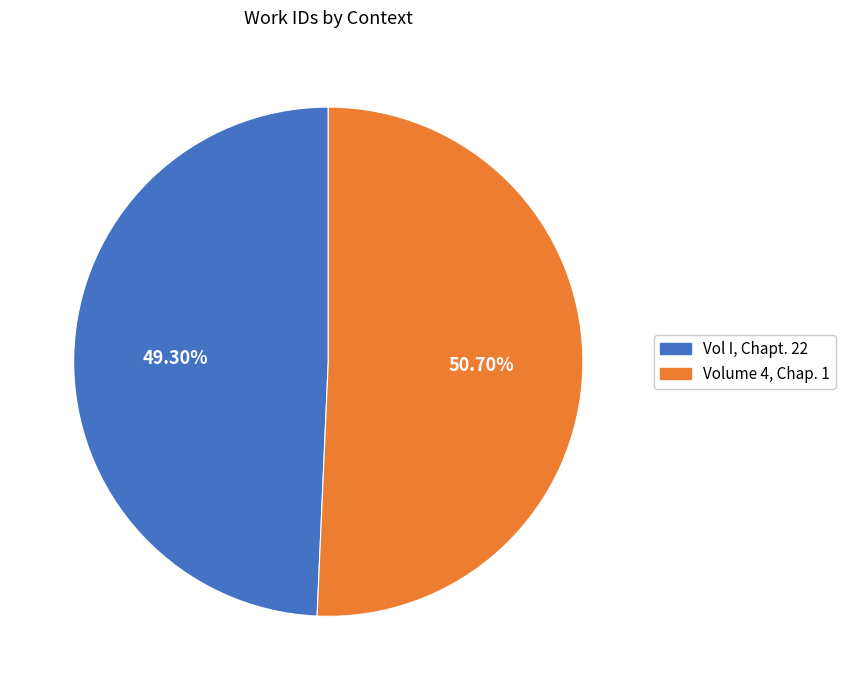

The Volume 4, Chap. 1 slice represents 51% of the pie. True or false?

True